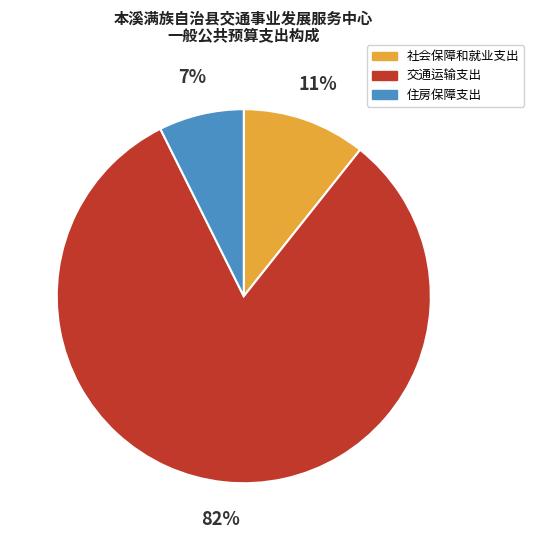

Rank the categories by value from highest to lowest.

交通运输支出, 社会保障和就业支出, 住房保障支出